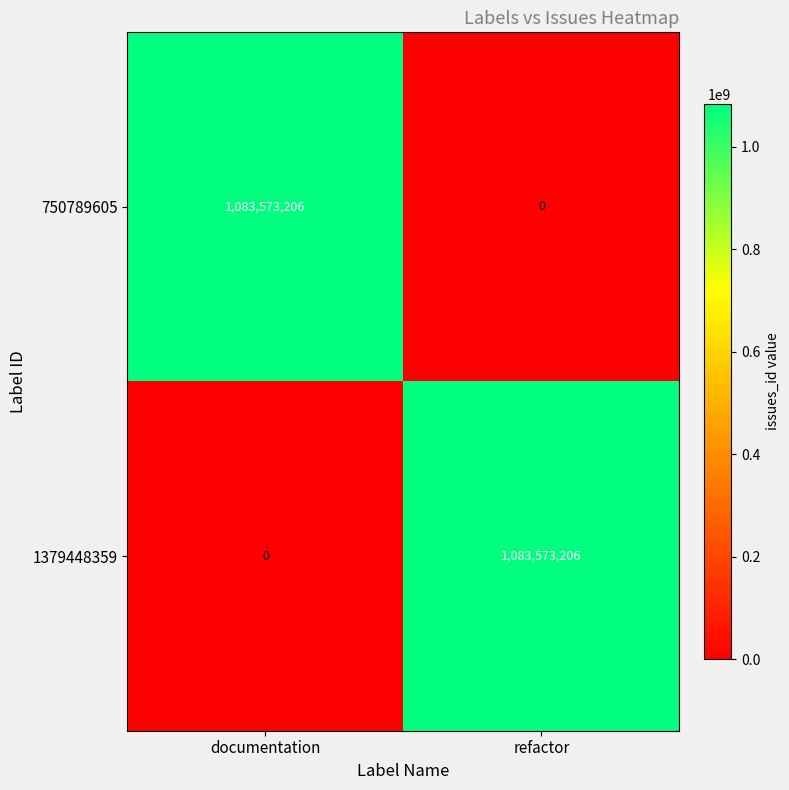

At which label is 1379448359 closest to 541786603?

documentation